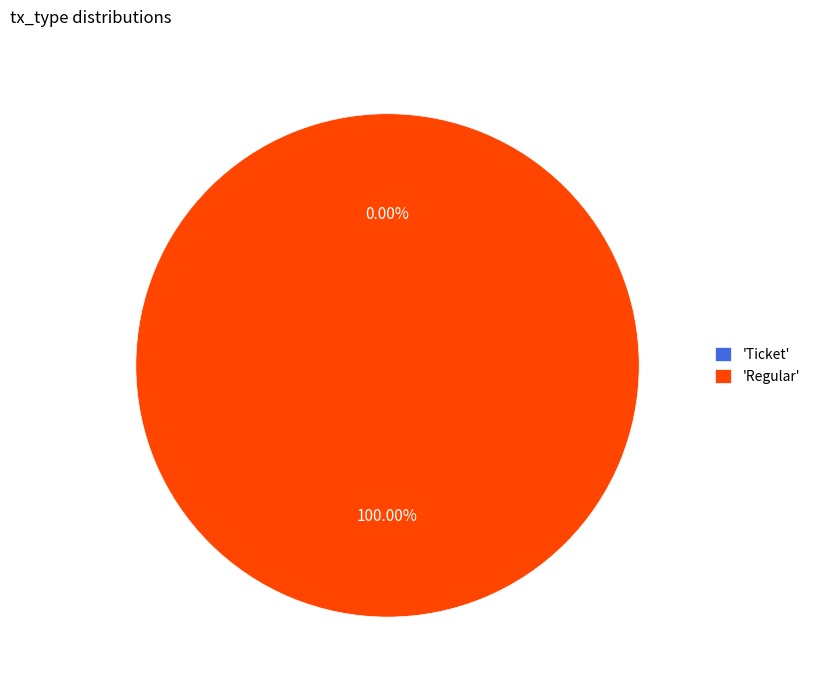

Is Ticket the majority of the pie?

No